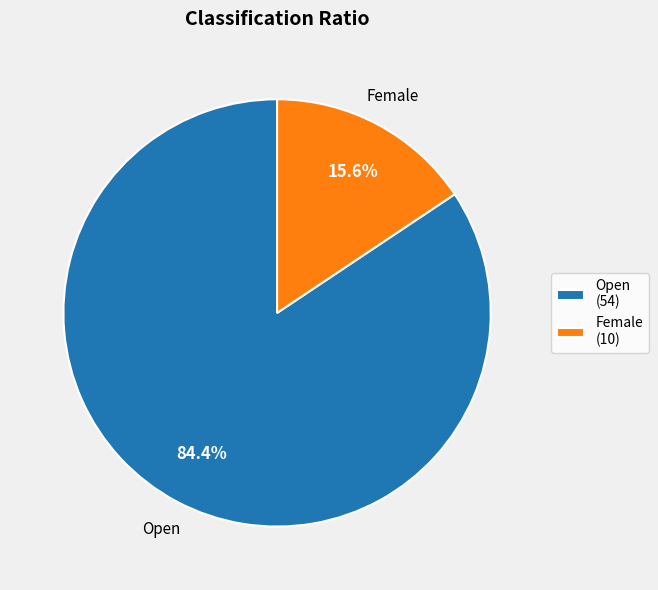

Which has a higher value, Open or Female?

Open